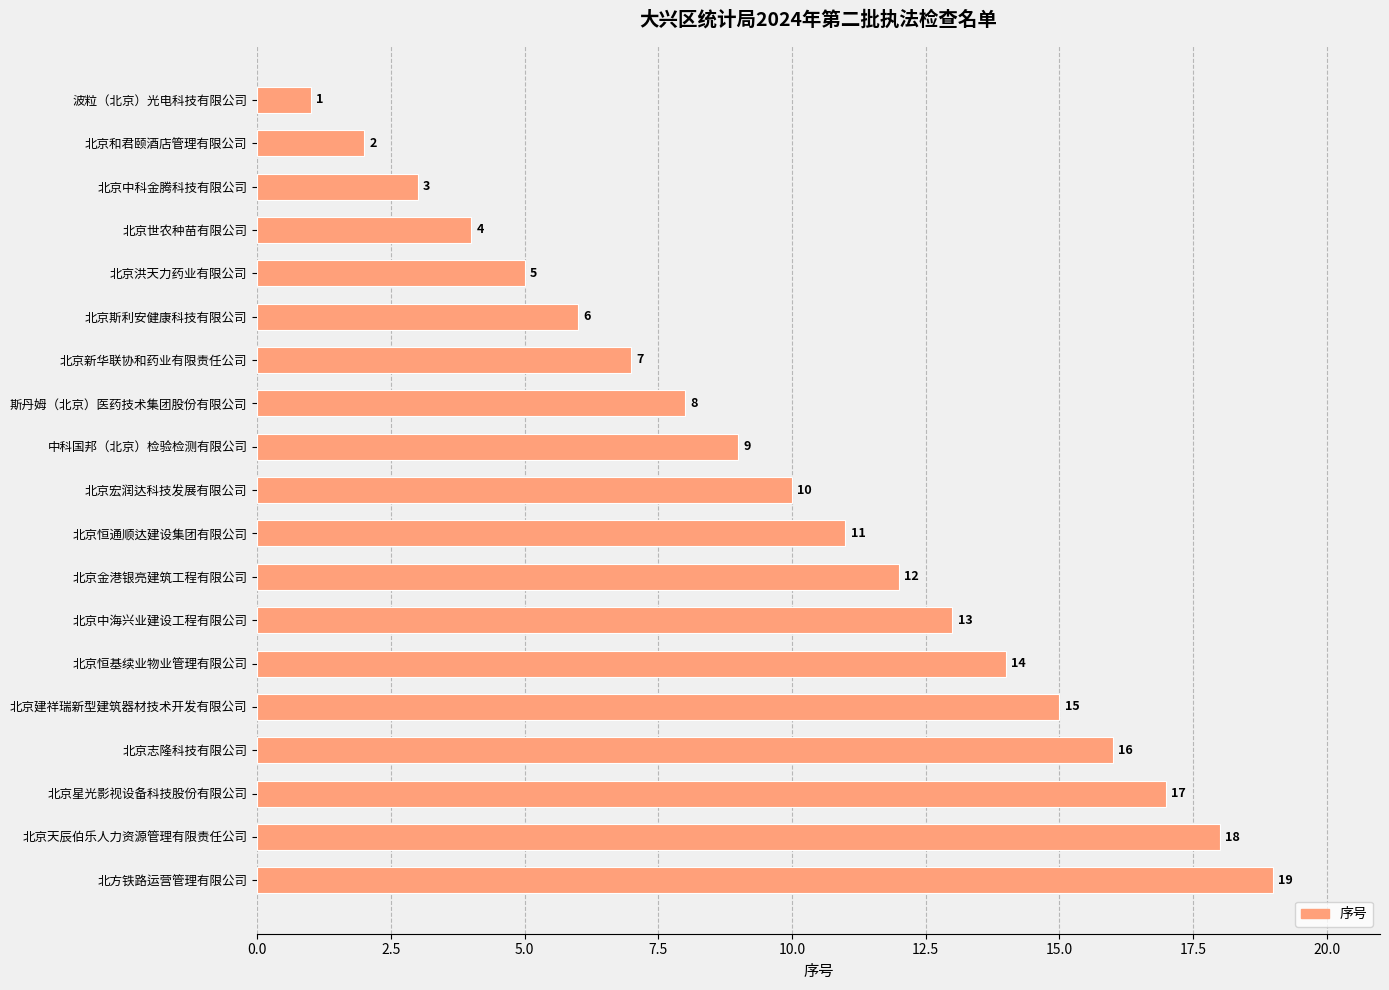

Rank the categories by value from highest to lowest.

北方铁路运营管理有限公司, 北京天辰伯乐人力资源管理有限责任公司, 北京星光影视设备科技股份有限公司, 北京志隆科技有限公司, 北京建祥瑞新型建筑器材技术开发有限公司, 北京恒基续业物业管理有限公司, 北京中海兴业建设工程有限公司, 北京金港银亮建筑工程有限公司, 北京恒通顺达建设集团有限公司, 北京宏润达科技发展有限公司, 中科国邦（北京）检验检测有限公司, 斯丹姆（北京）医药技术集团股份有限公司, 北京新华联协和药业有限责任公司, 北京斯利安健康科技有限公司, 北京洪天力药业有限公司, 北京世农种苗有限公司, 北京中科金腾科技有限公司, 北京和君颐酒店管理有限公司, 波粒（北京）光电科技有限公司